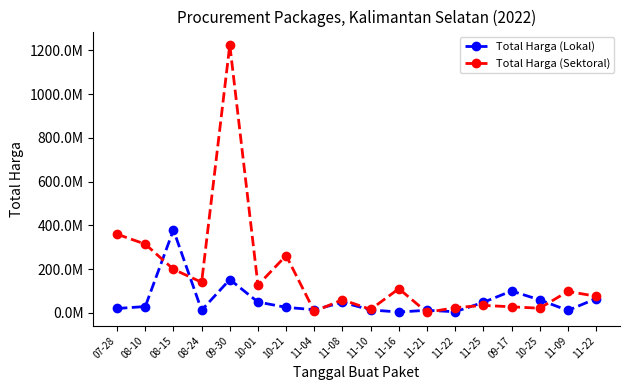

What are all the series names shown in the legend?

Total Harga (Lokal), Total Harga (Sektoral)